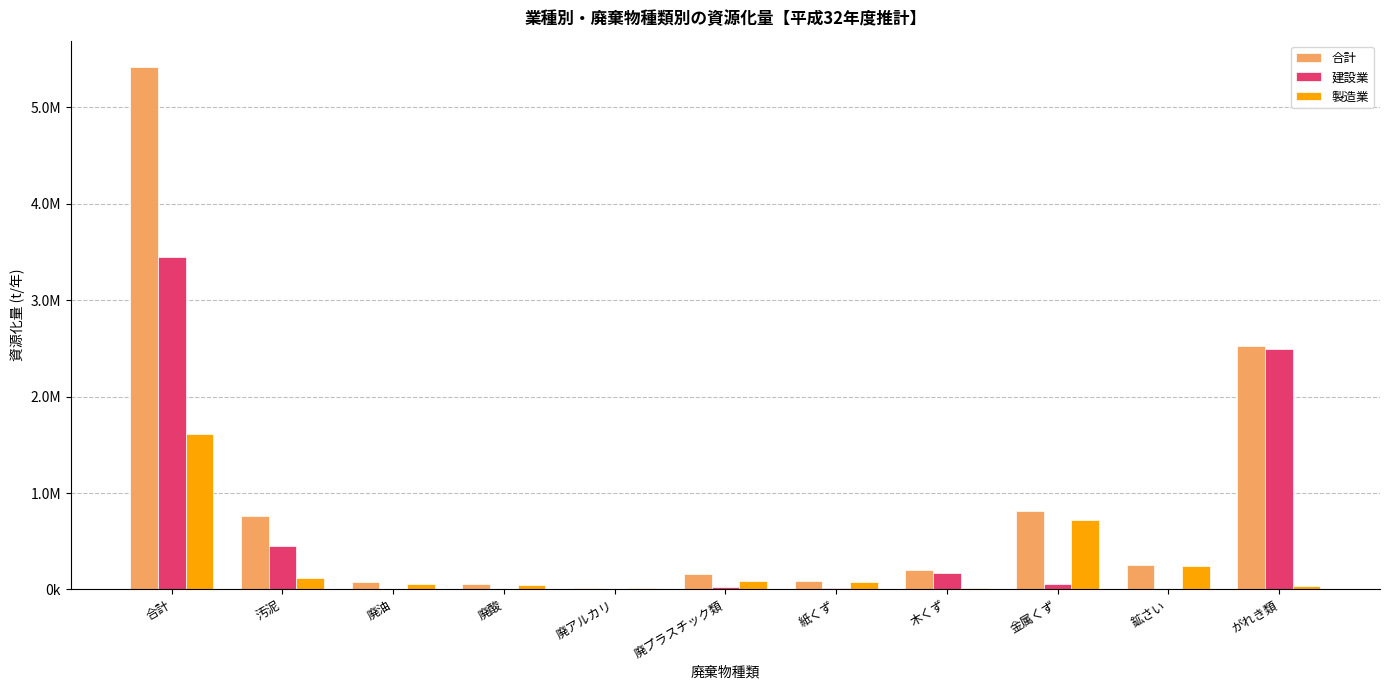

Reading right to left, extract all data points from this chart.

合計: 2525457.5	248849.7	809157.0	197380.3	83947.0	156022.2	11779.1	52163.4	72795.5	764147.5	5419857.3
建設業: 2490903.2	3490.3	53198.9	174678.3	10125.1	24303.3	17.3	124.5	637.0	455051.5	3450917.5
製造業: 31011.8	245358.4	721703.5	16390.8	72847.0	91845.4	10444.9	51115.6	59502.2	121412.9	1611364.7